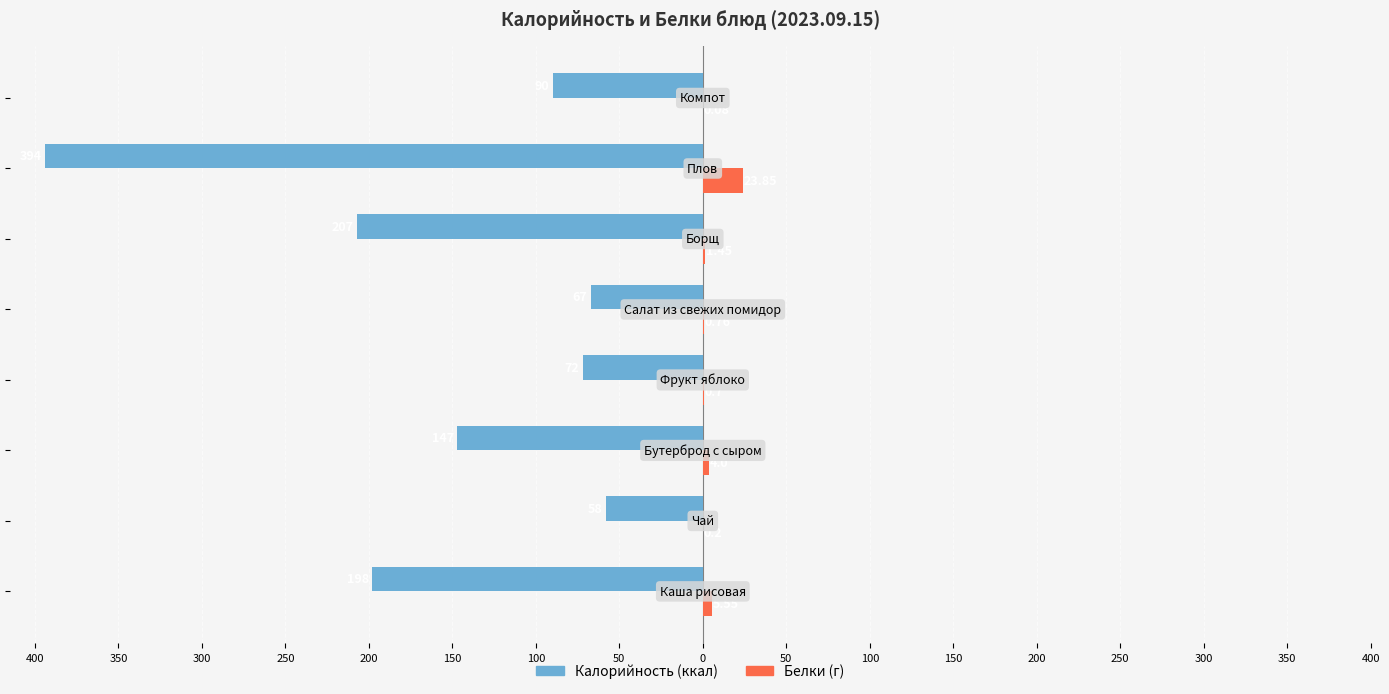

Does the chart contain any negative values?

Yes